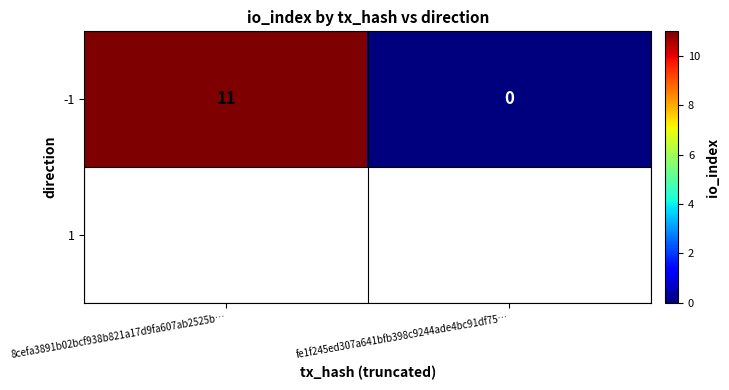

How many data points does each series have?

2